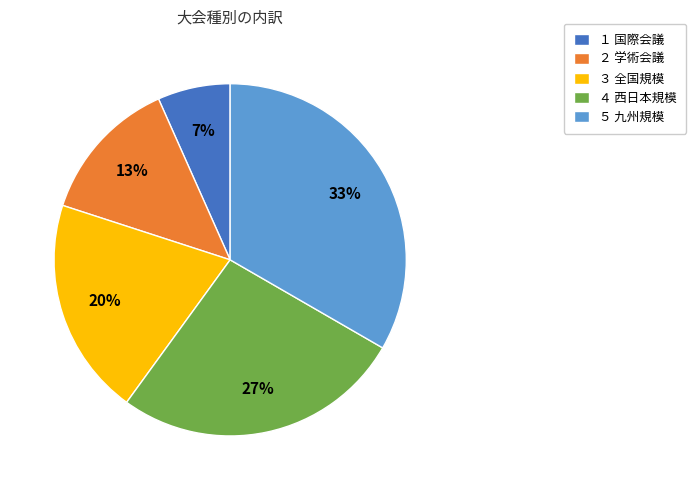

How many segments does this pie chart have?

5